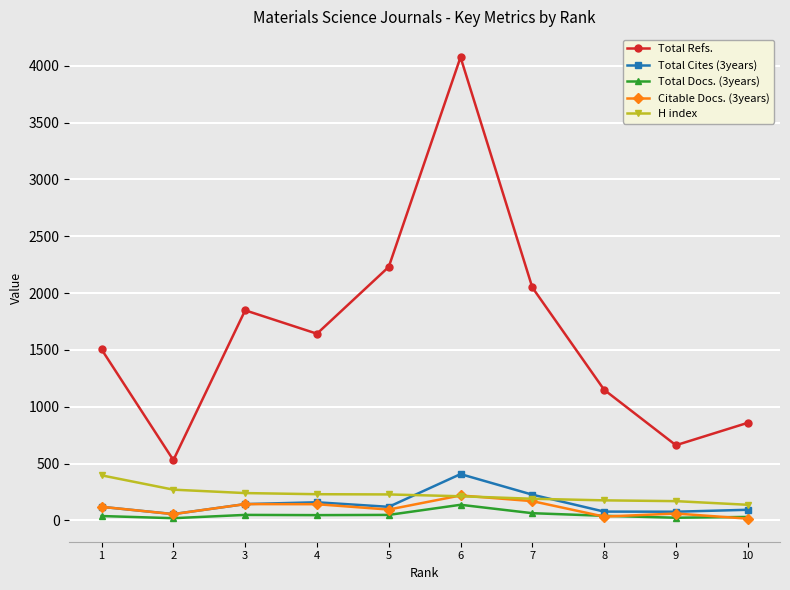

Count the number of categories in the chart.

10